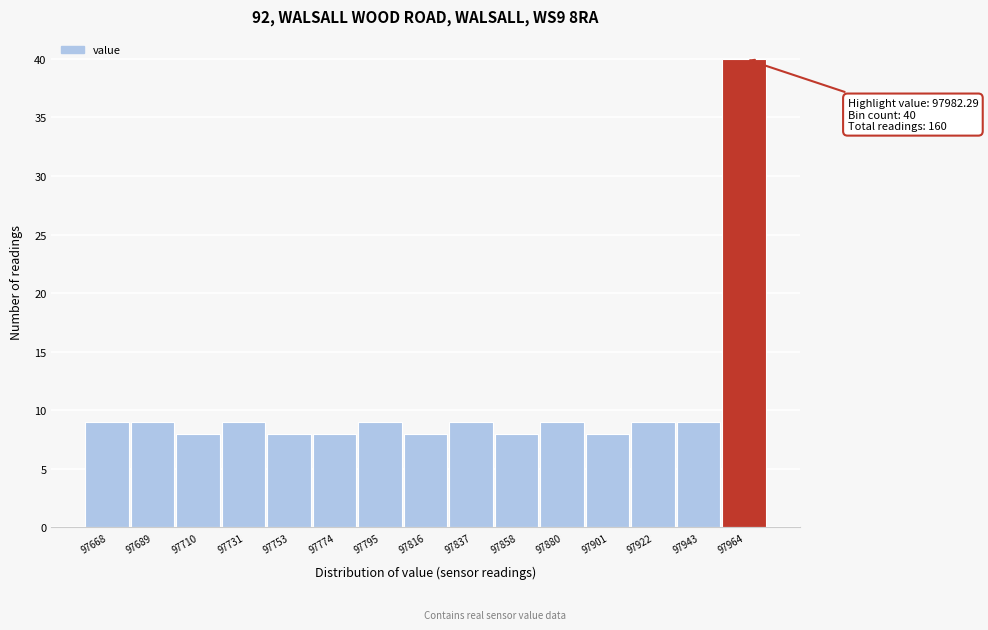

Reading right to left, list all the values displayed in this chart.

40	9	9	8	9	8	9	8	9	8	8	9	8	9	9